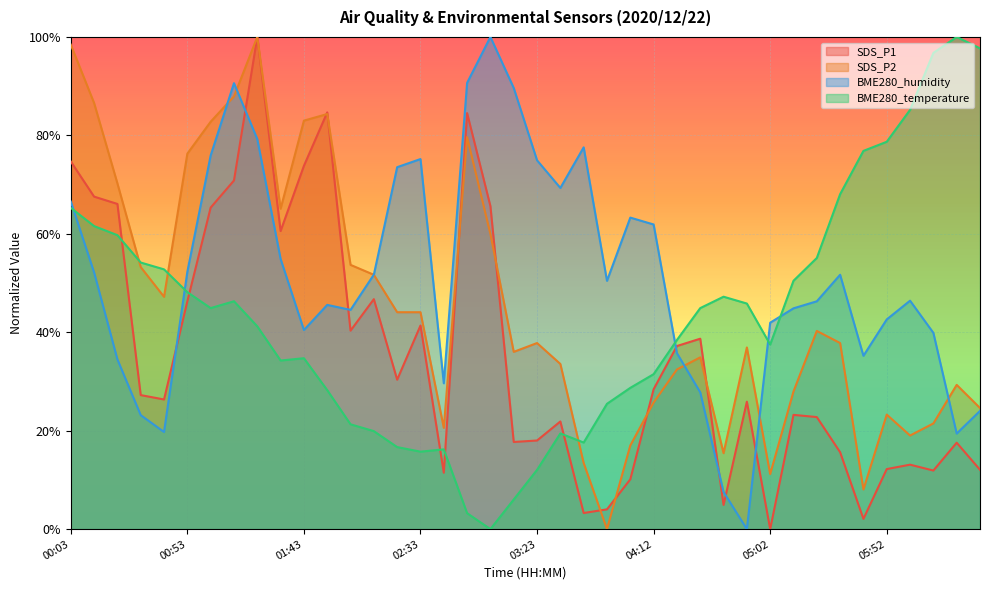

Between 02:13 and 03:32, which is larger?

02:13